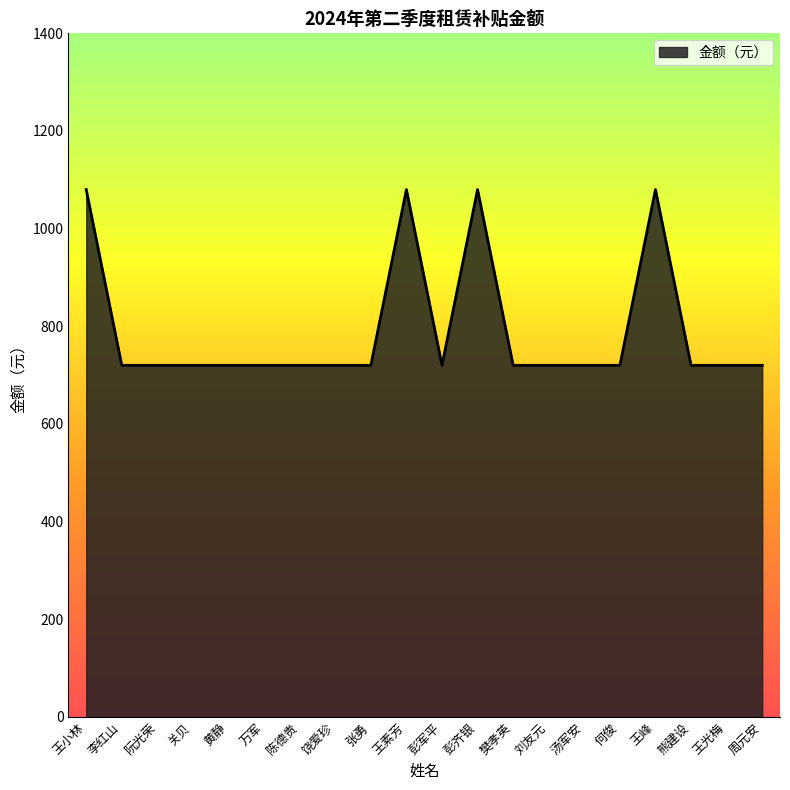

What is the sum of the values at 陈德贵 and 王素芳?

1800